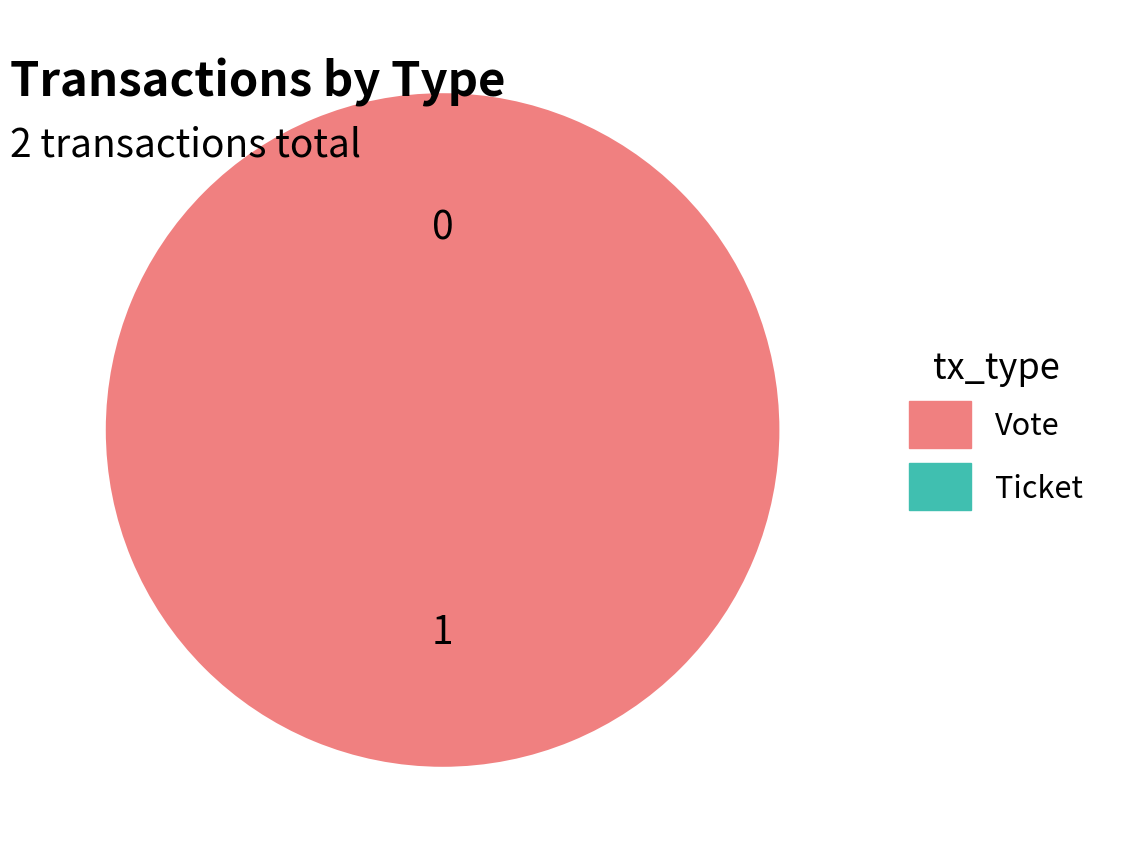

What is the smallest slice in the pie chart?

Ticket